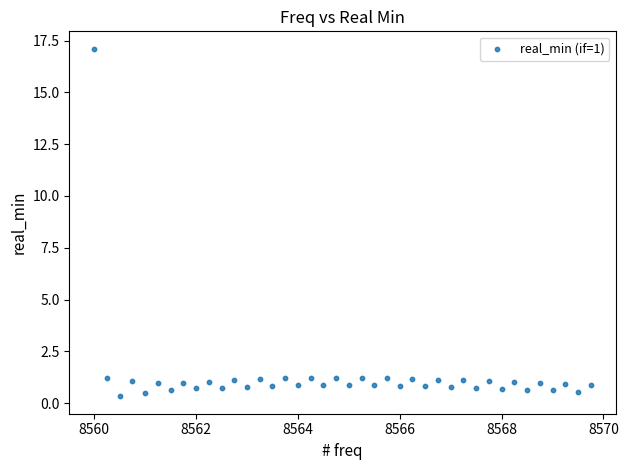

What is the range of Y values (max minus min)?

16.8